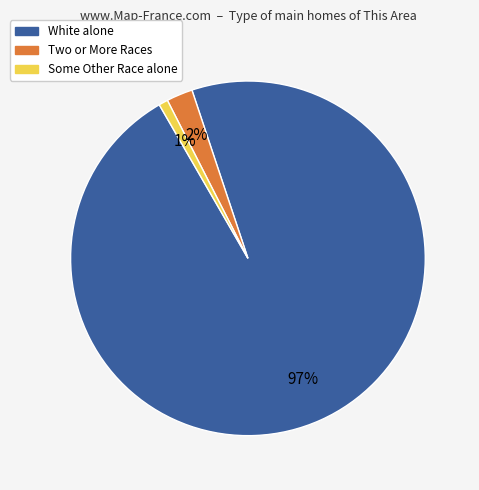

To the nearest percent, what is the difference between the largest and smallest slice percentages?

96%